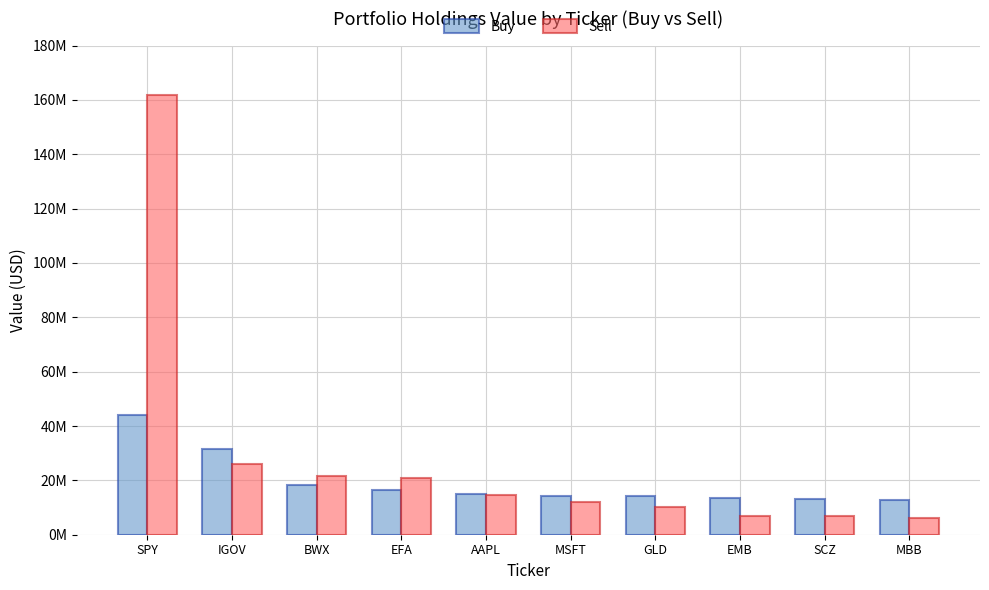

What is the sum of all Buy values?

193634000